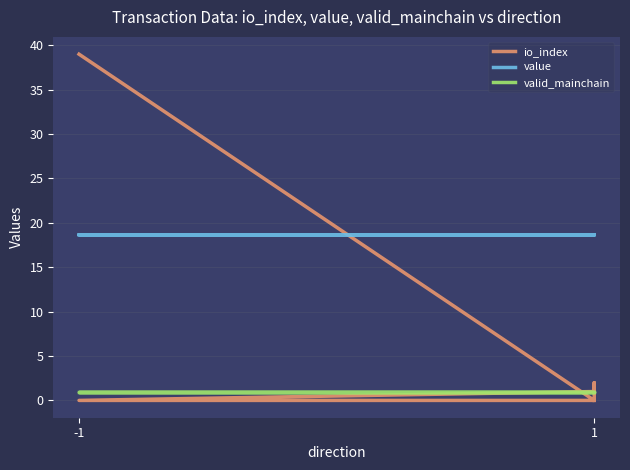

How many lines are shown in the chart?

3